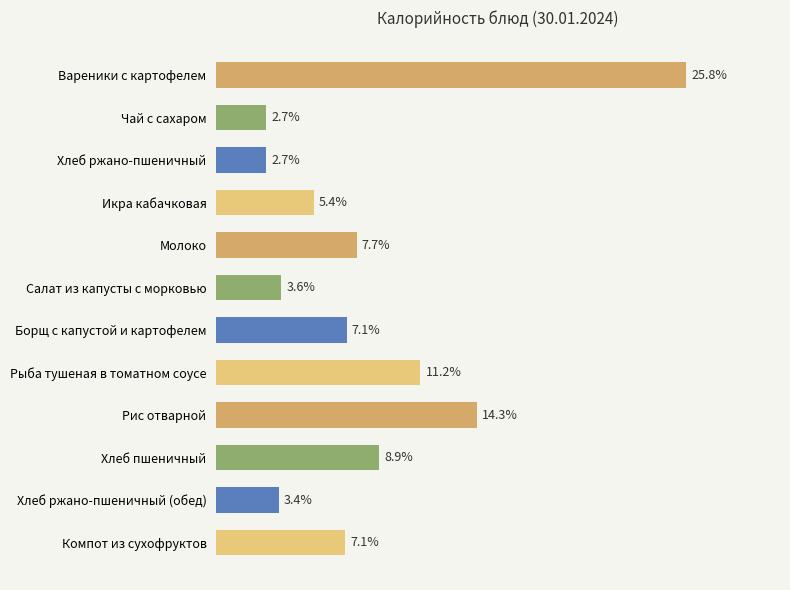

List the labels in order of value, smallest first.

1, 2, 10, 5, 3, 11, 6, 4, 9, 7, 8, 0